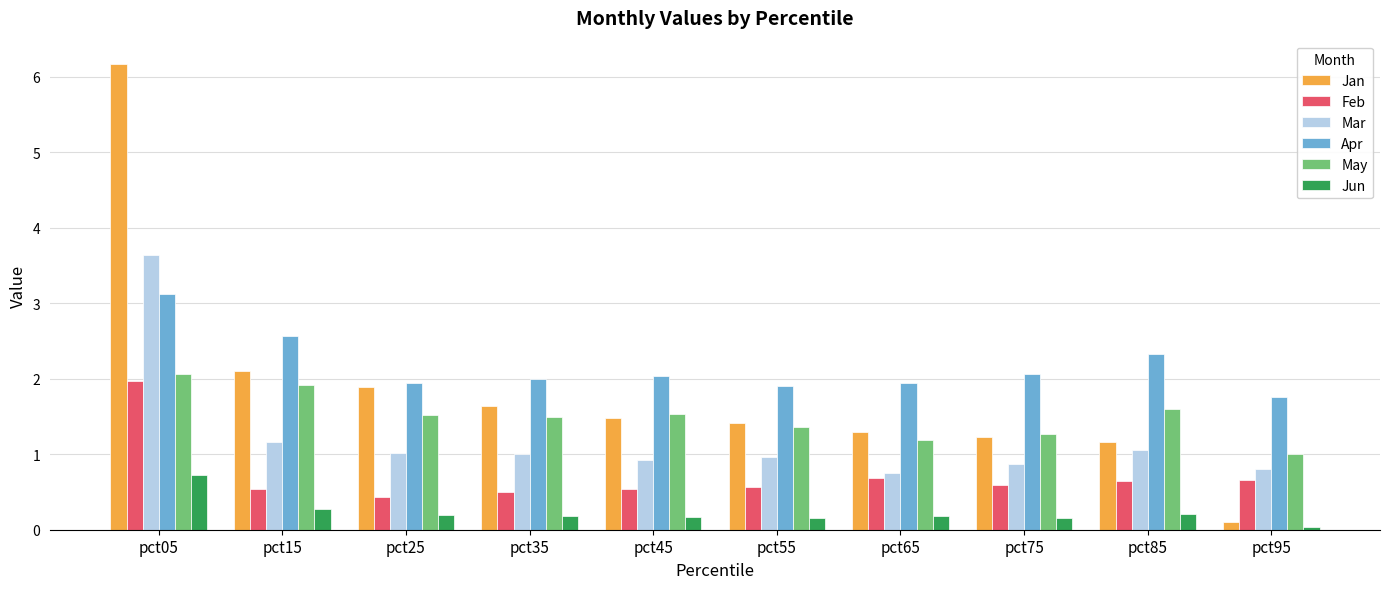

True or false: Feb has a value of 2.0 at pct05.

True